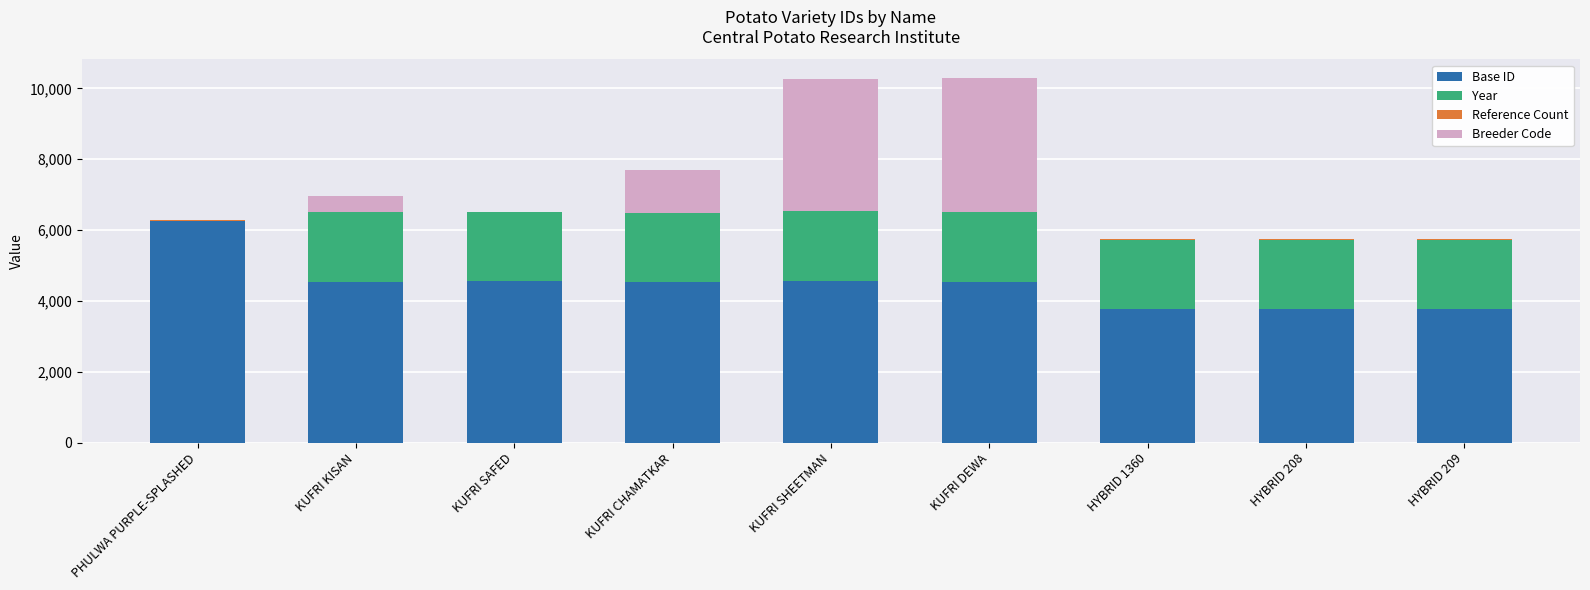

The Base ID series shows 4542 at KUFRI KISAN. True or false?

True